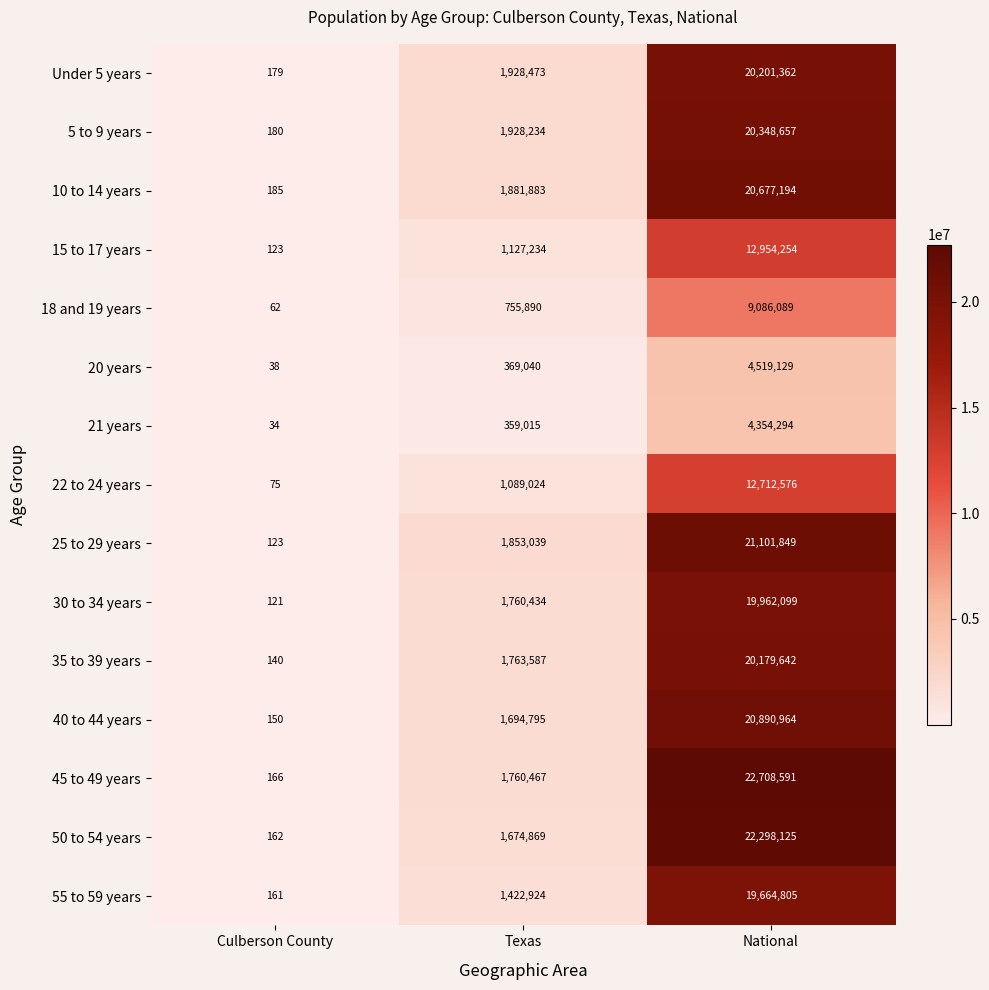

What is the approximate value of 15 to 17 years at Culberson County, to the nearest 50?

100